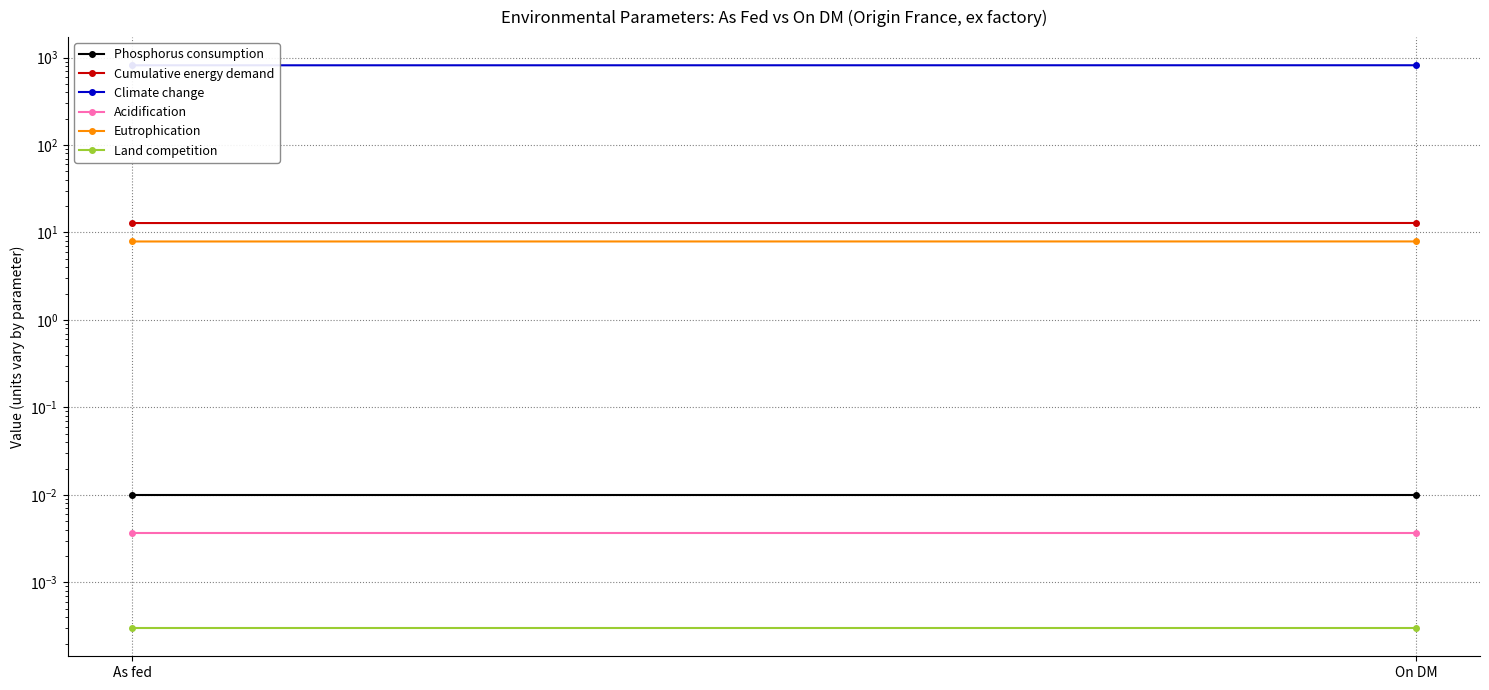

Which series has the largest total across all categories?

Climate change